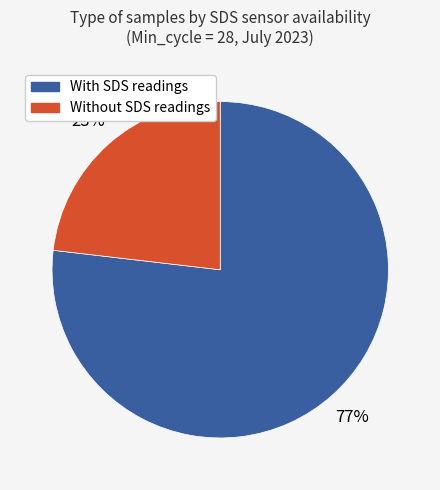

Does any single category account for the majority?

Yes